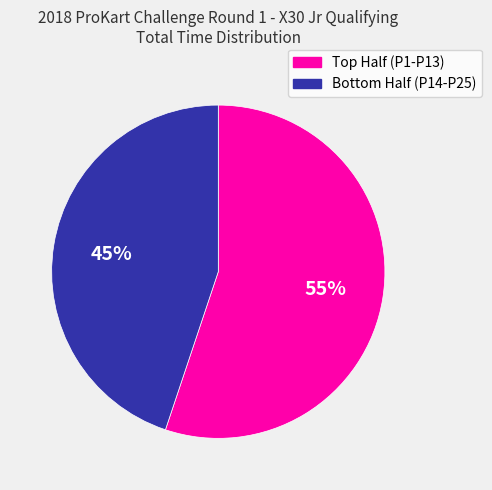

Does any single category account for the majority?

Yes